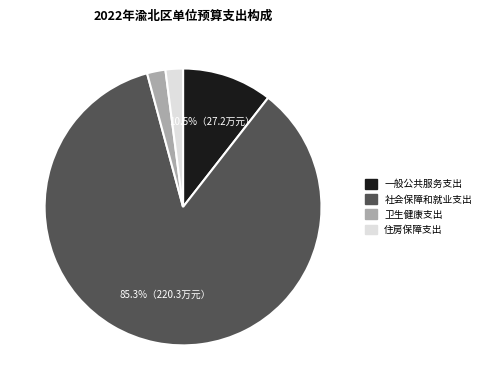

Which category has the biggest portion of the pie?

社会保障和就业支出